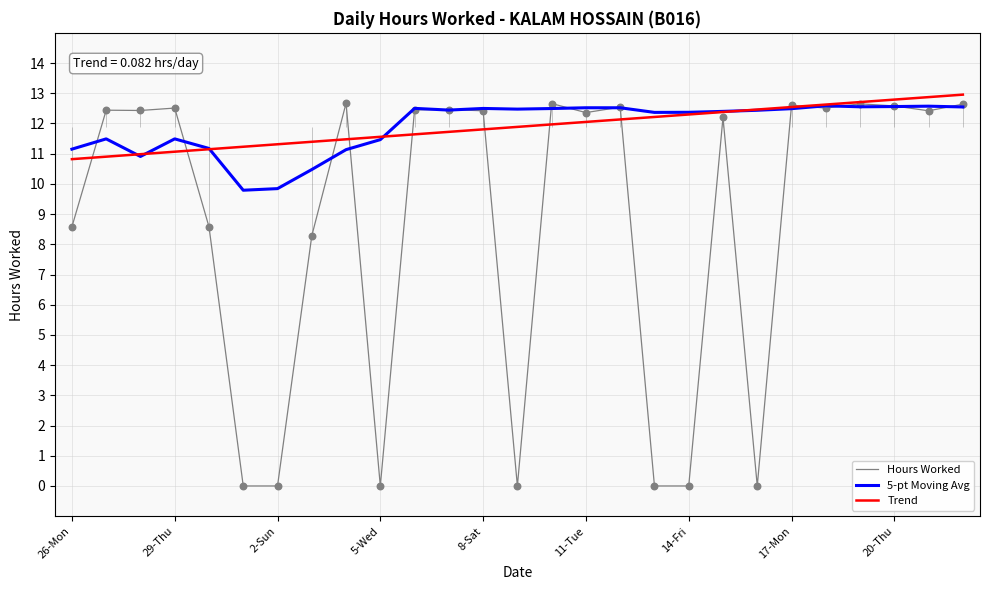

Which series has the widest spread of Y values?

Hours Worked